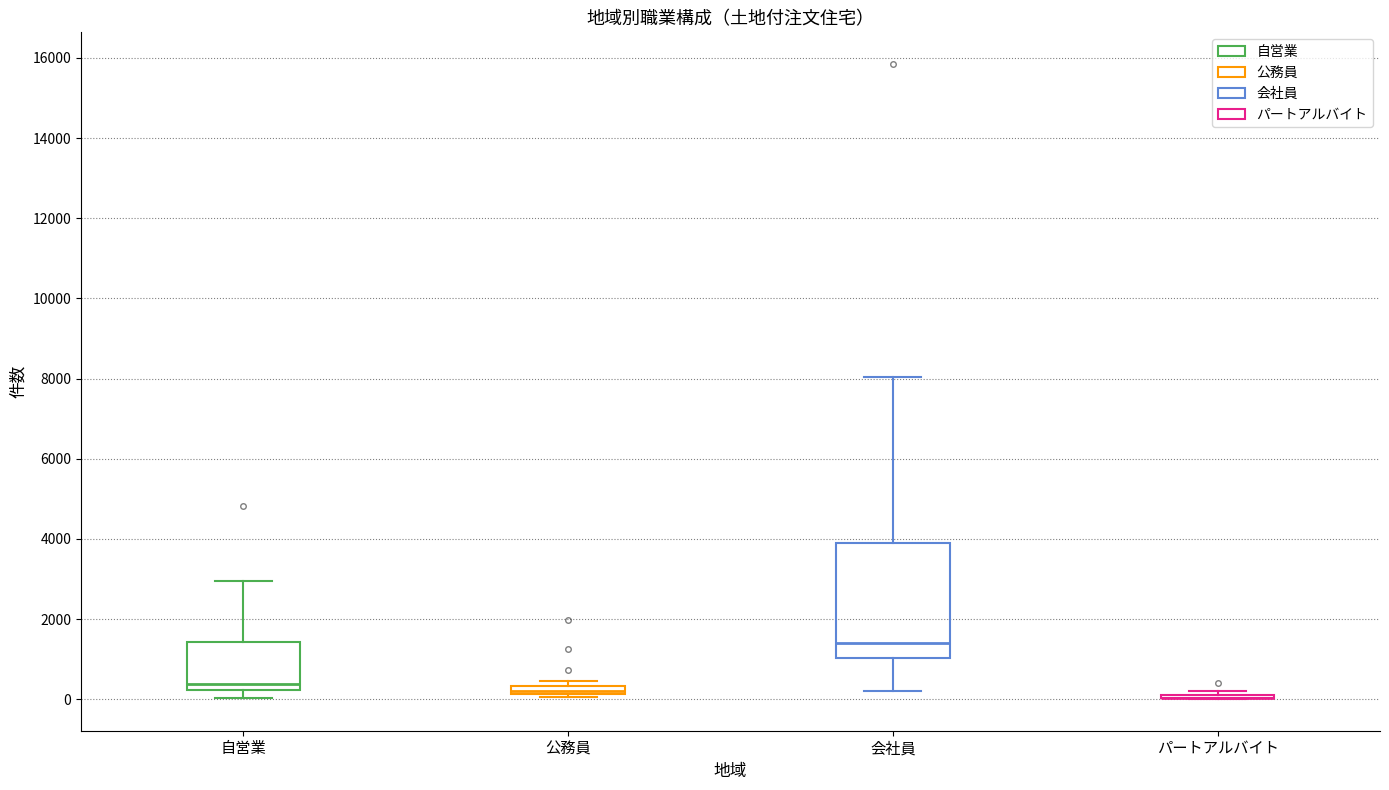

Comparing the boxes themselves (not the whiskers), which one is the tallest?

会社員